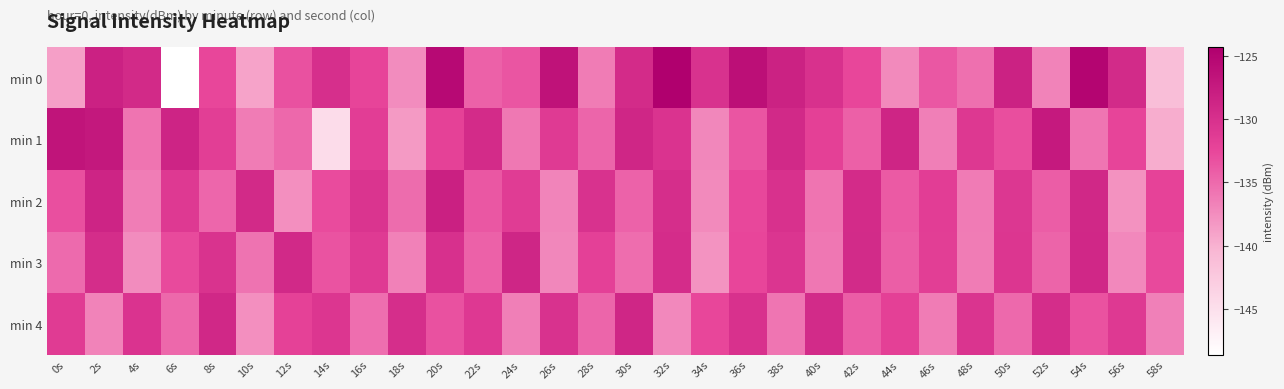

Count the number of data series in this chart.

5